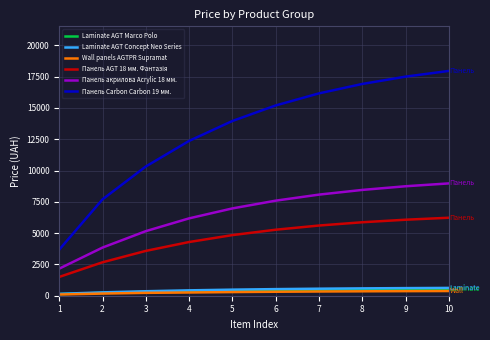

Where does the Панель акрилова Acrylic 18 мм. series first go above 7594?

6